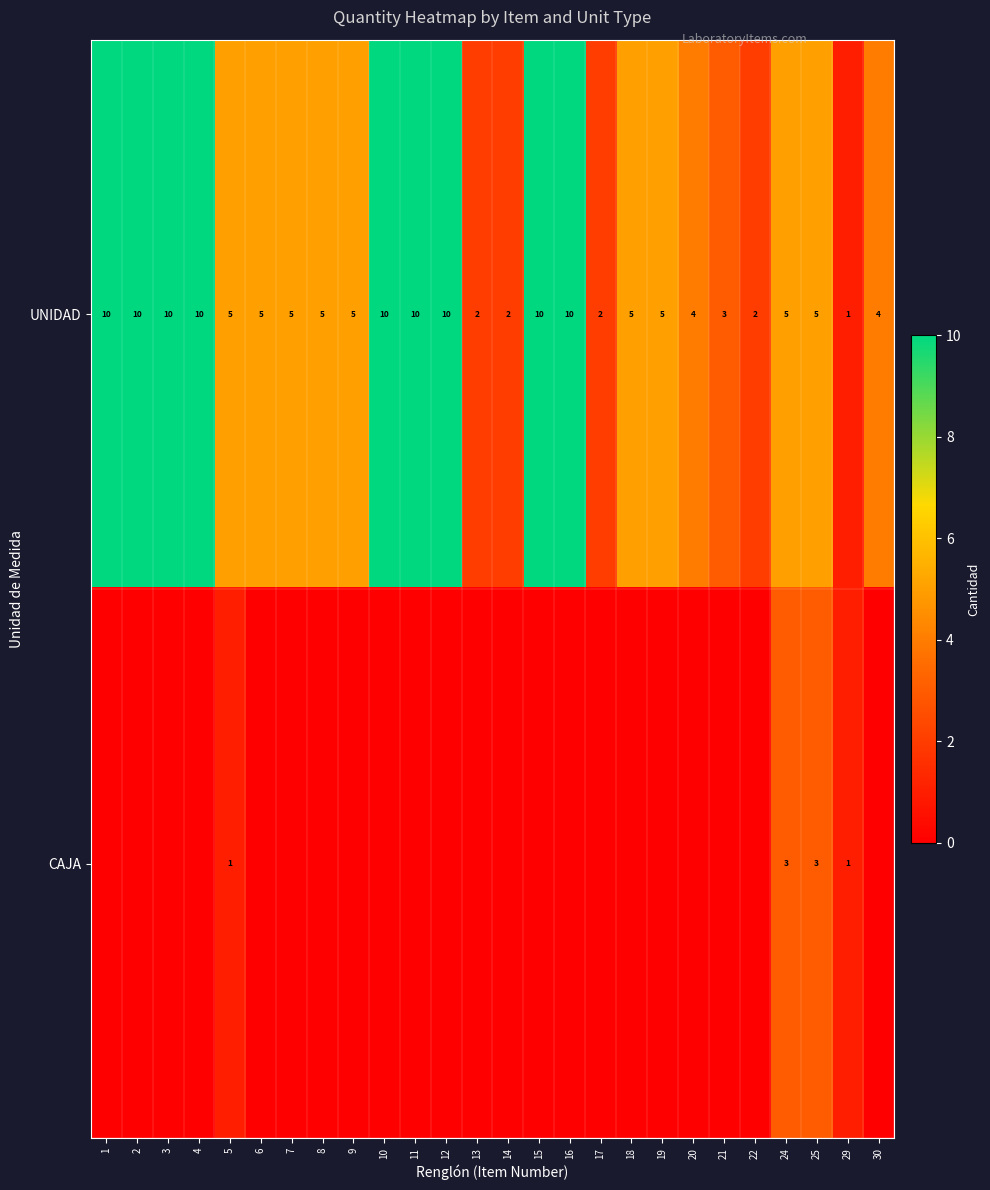

What is the approximate value of UNIDAD at 24?

5